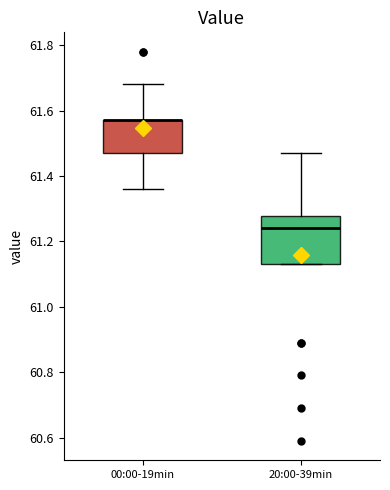

Where does the upper whisker of the box for 00:00-19min end on the y-axis? The values are not printed on the chart, so give them approximately, as read against the axis.

61.68